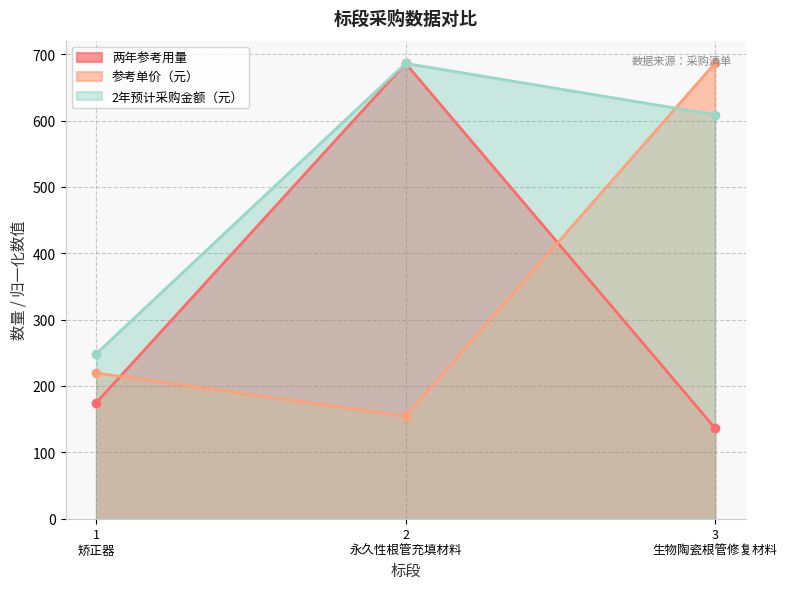

What is the smallest value displayed?

137.0